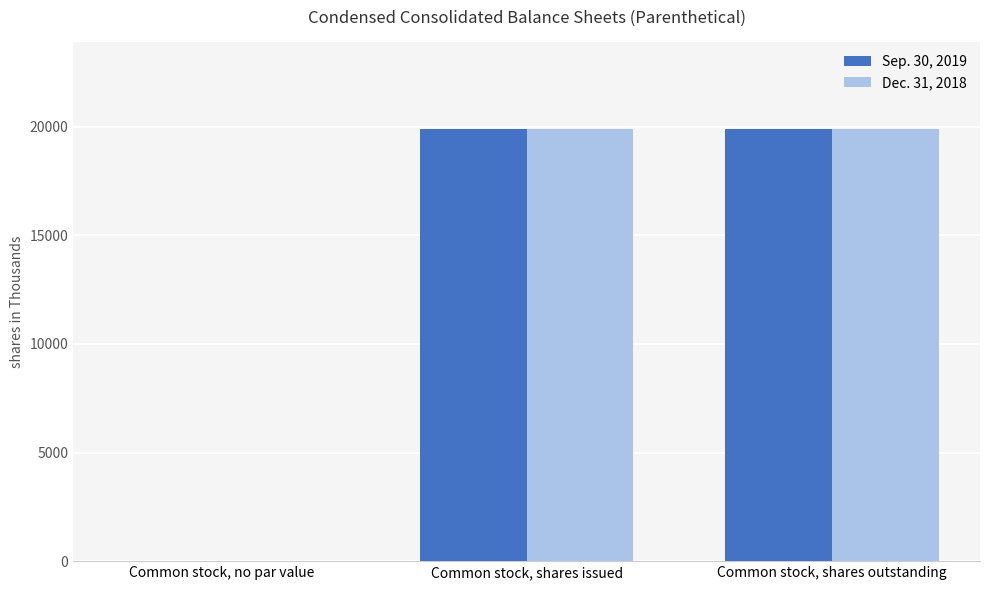

The Sep. 30, 2019 series shows 7290 at Common stock, shares outstanding. True or false?

False